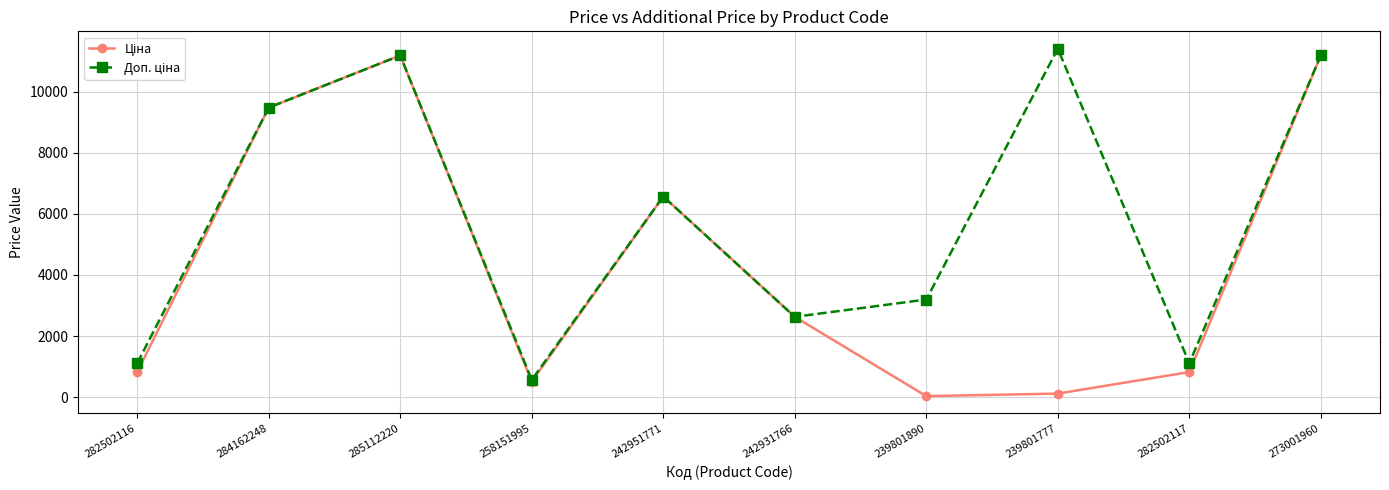

At which category does the chart reach its peak across all series?

239801777